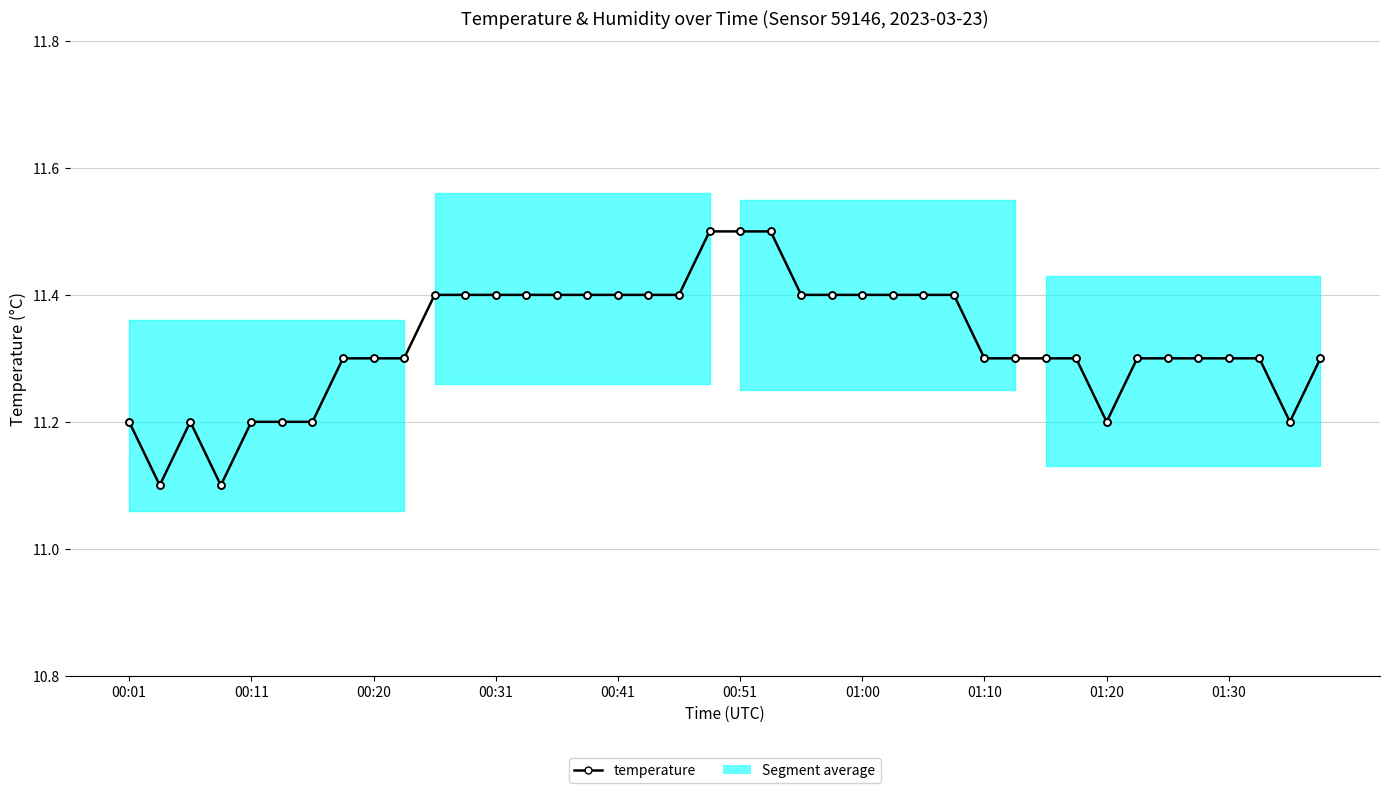

At which label is the value closest to 11?

00:11